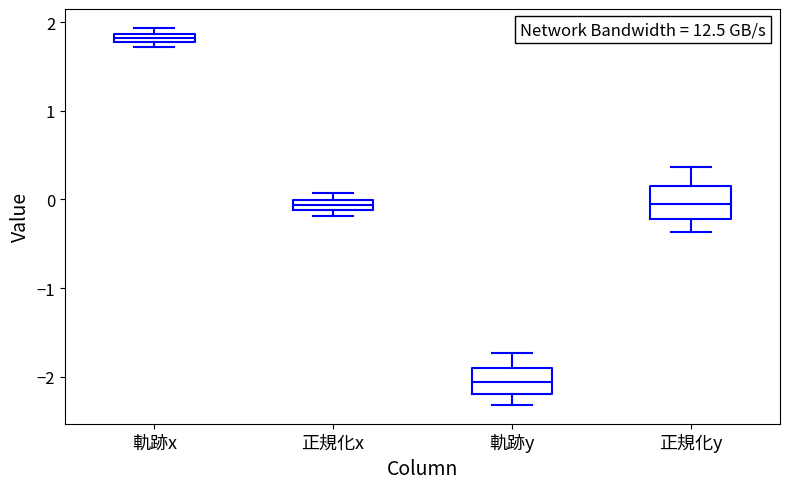

Where is the upper edge of the box for 軌跡x on the y-axis? The values are not printed on the chart, so give them approximately, as read against the axis.

1.9